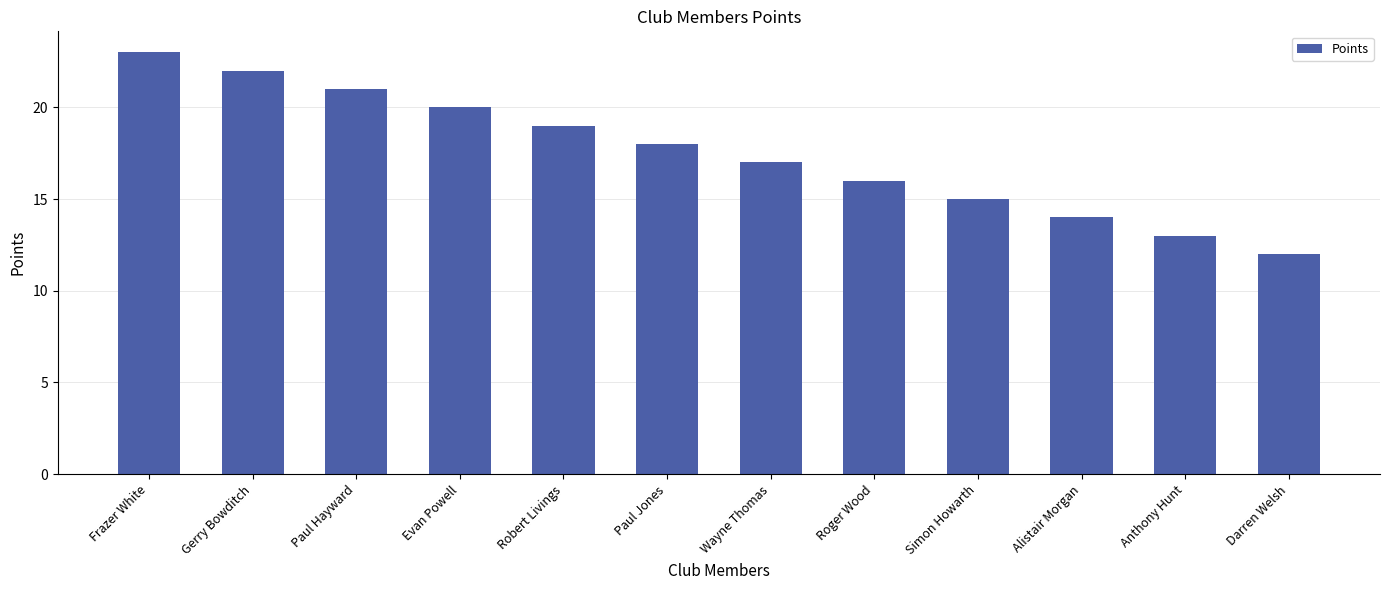

At which label is the value closest to 17?

Wayne Thomas